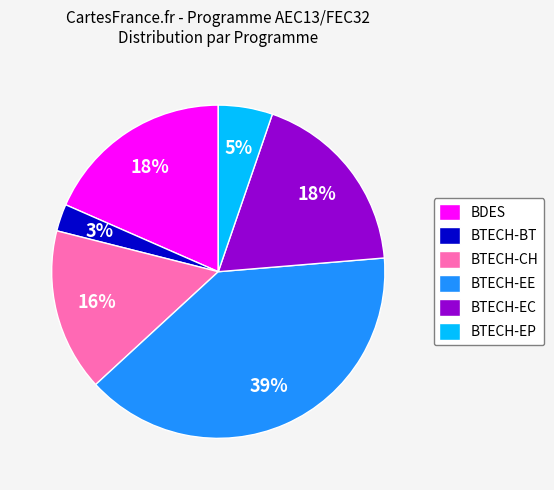

Count the number of slices in the pie.

6